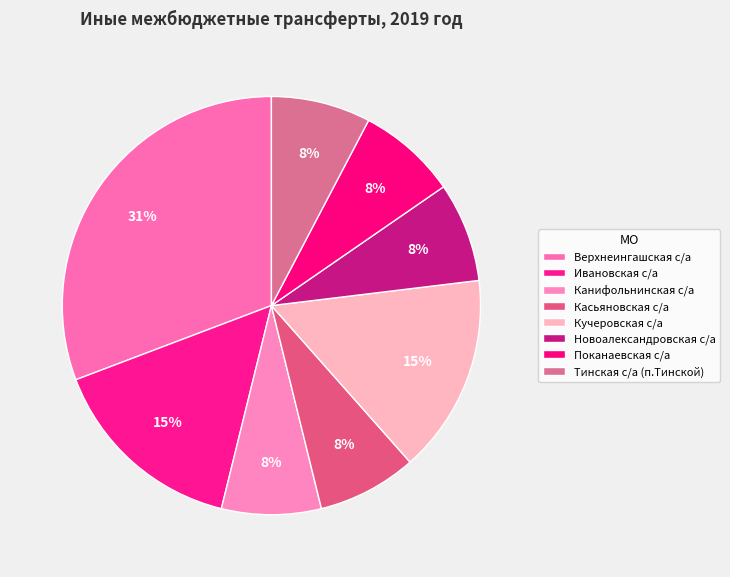

Is there any slice that represents more than half of the pie?

No